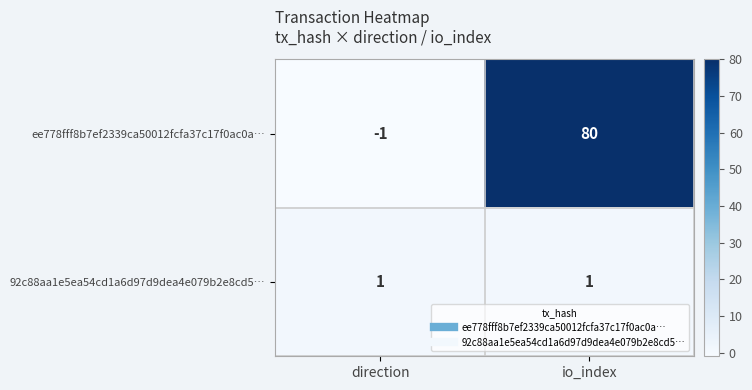

Rank the series by their average value, from lowest to highest.

92c88aa1e5ea54cd1a6d97d9dea4e079b2e8cd5…, ee778fff8b7ef2339ca50012fcfa37c17f0ac0a…